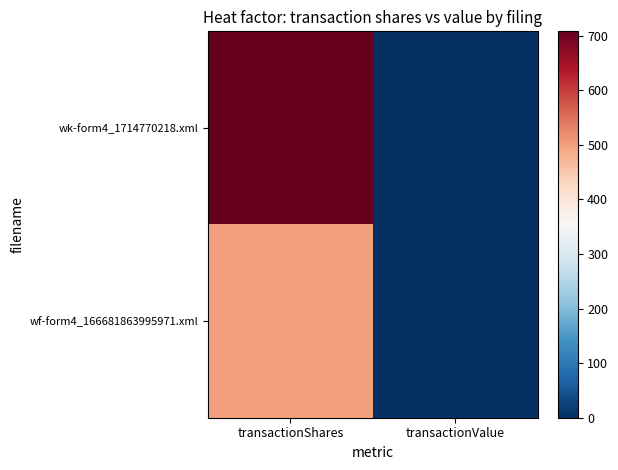

At which category is the sum across all series the highest?

transactionShares